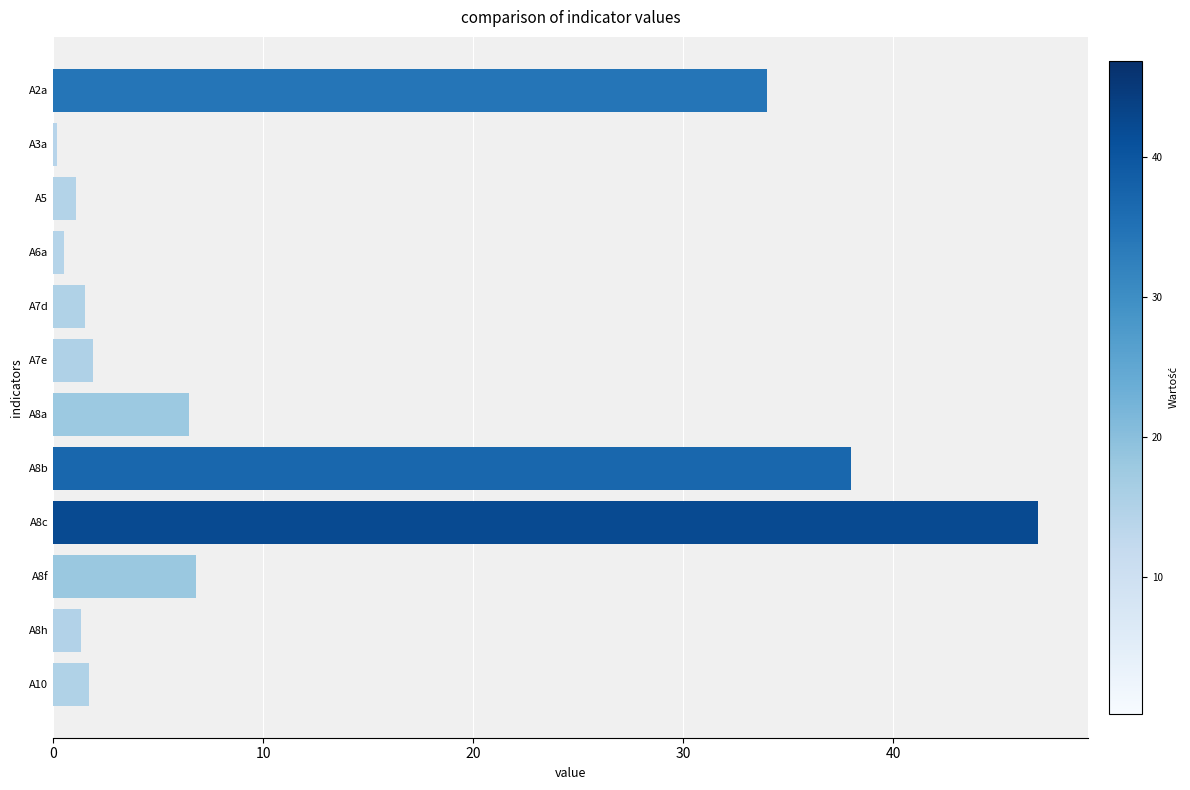

The value at A10 is 1.7. True or false?

True